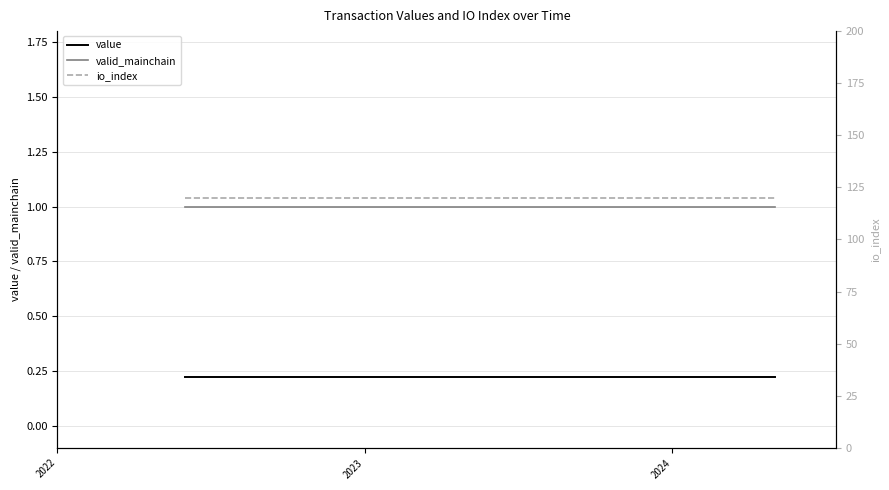

True or false: value and valid_mainchain intersect in this chart.

False